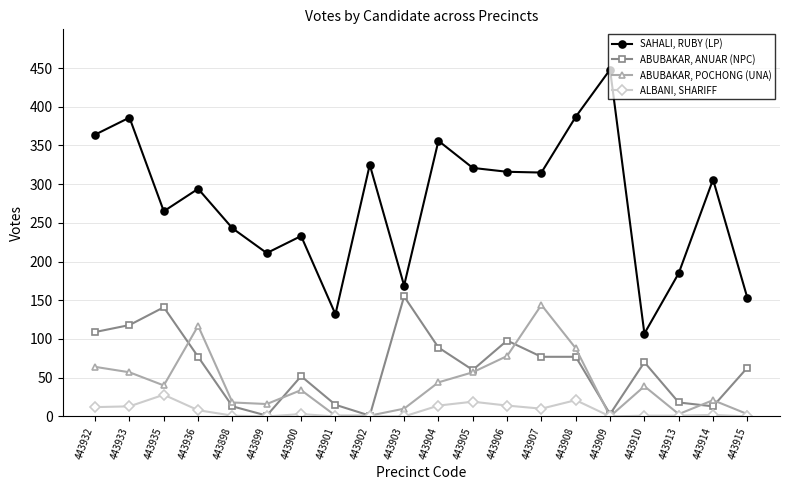

The value of ABUBAKAR, POCHONG (UNA) at 443914 is 21. True or false?

True